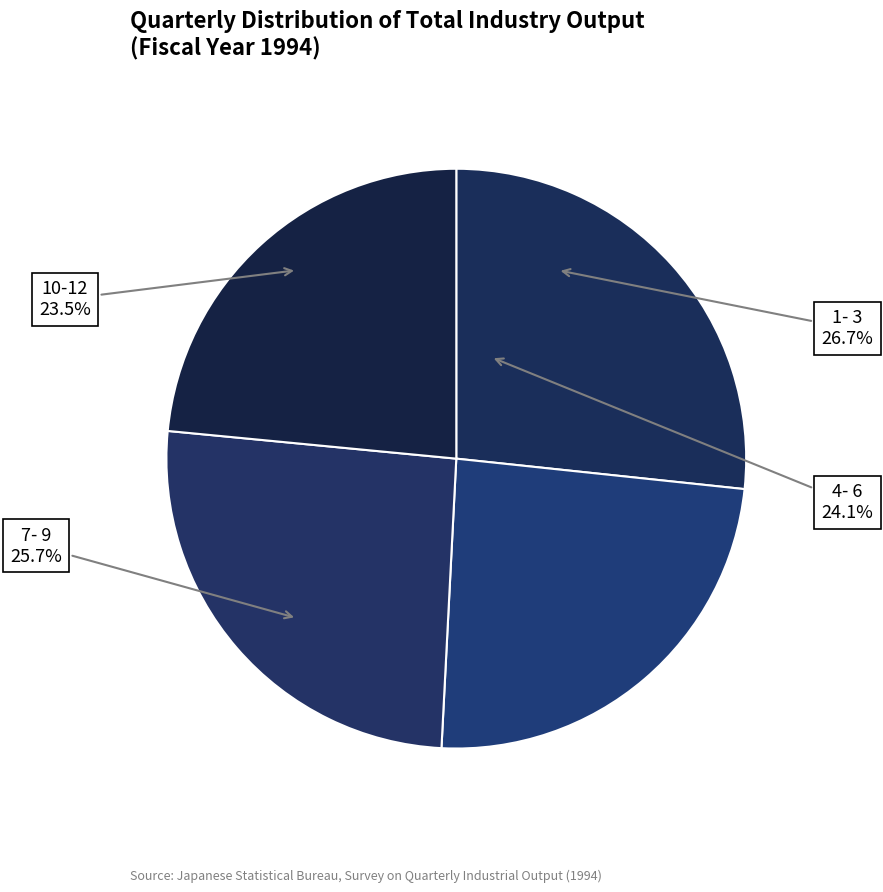

To the nearest percent, what portion does 1- 3 represent?

27%